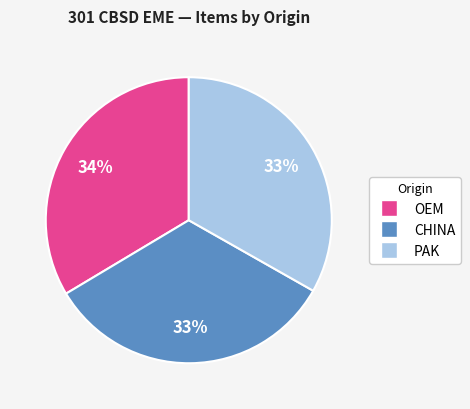

To the nearest percent, what is the average slice percentage?

33%